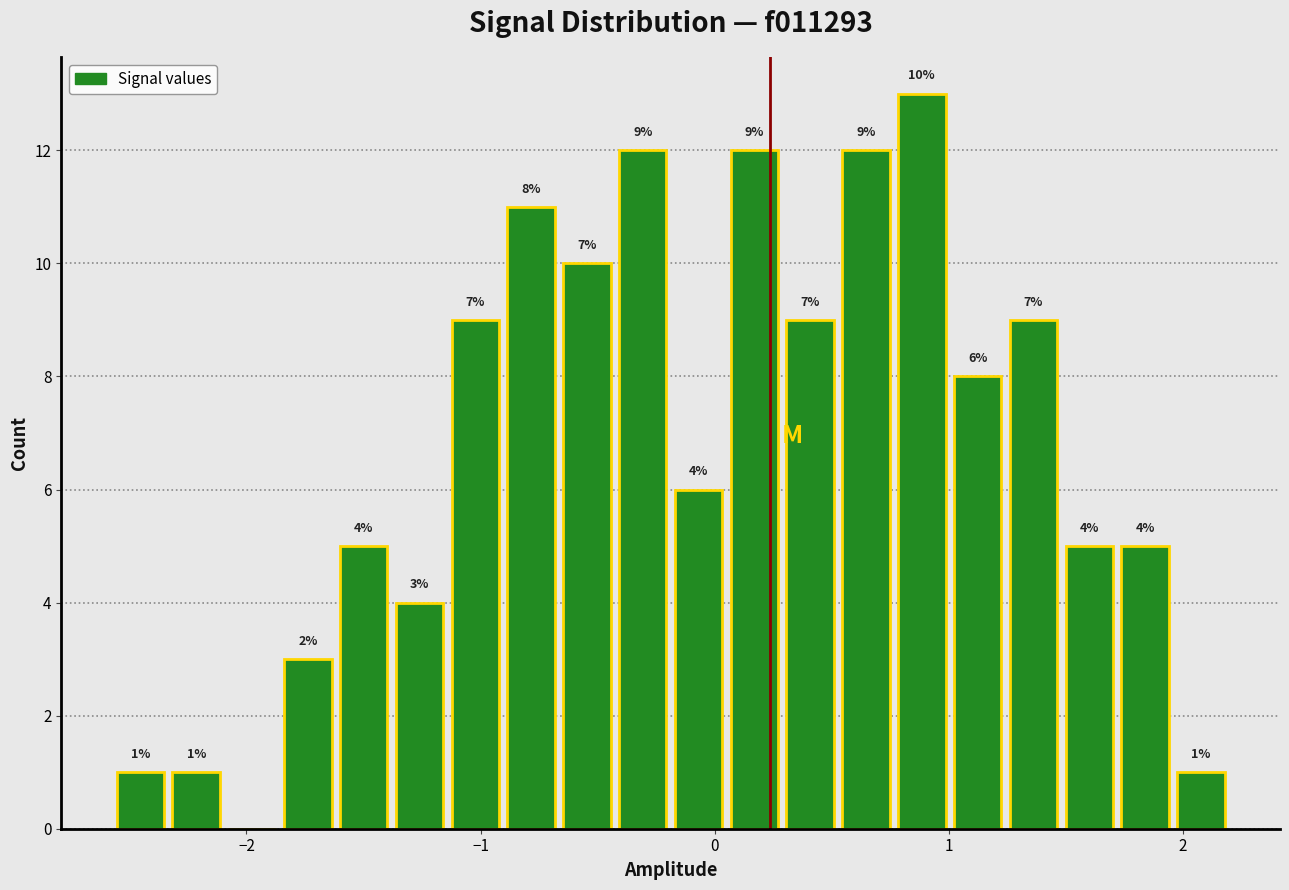

Around what value on the x-axis is the tallest bar? Give the approximate position of its centre, as read against the axis.

0.9